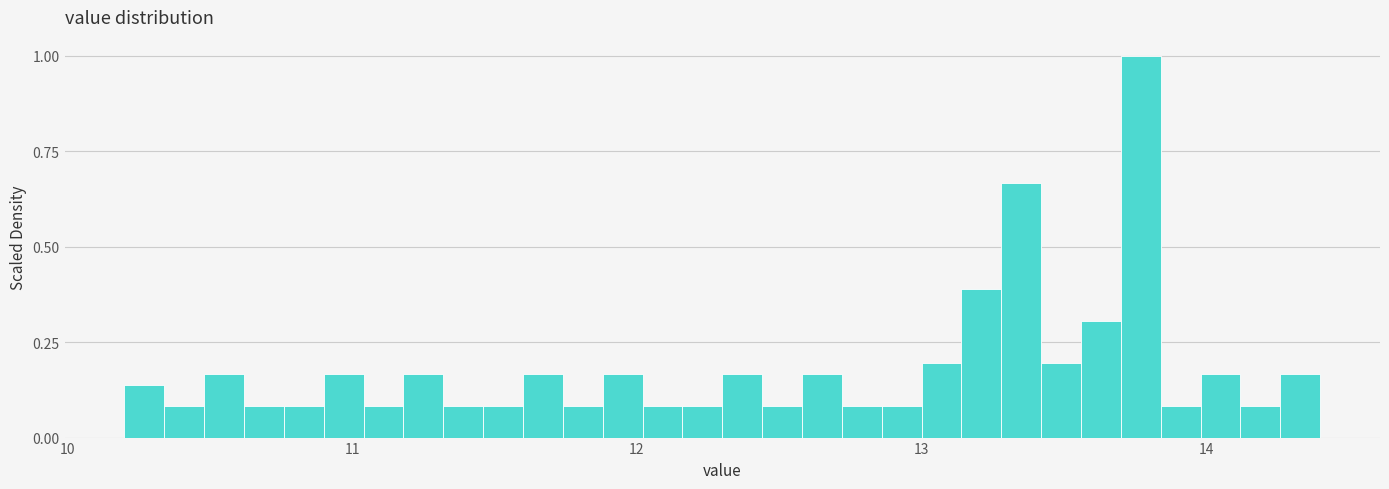

Around what value on the x-axis is the tallest bar? Give the approximate position of its centre, as read against the axis.

13.8